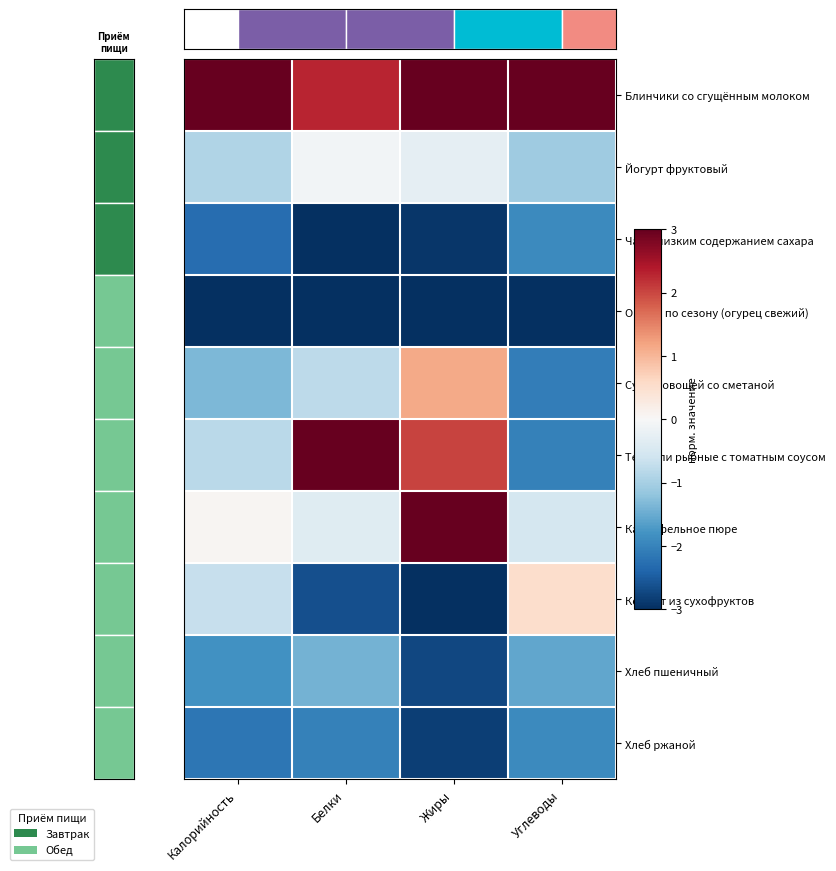

How many values in the Компот из сухофруктов series are below 0?

3